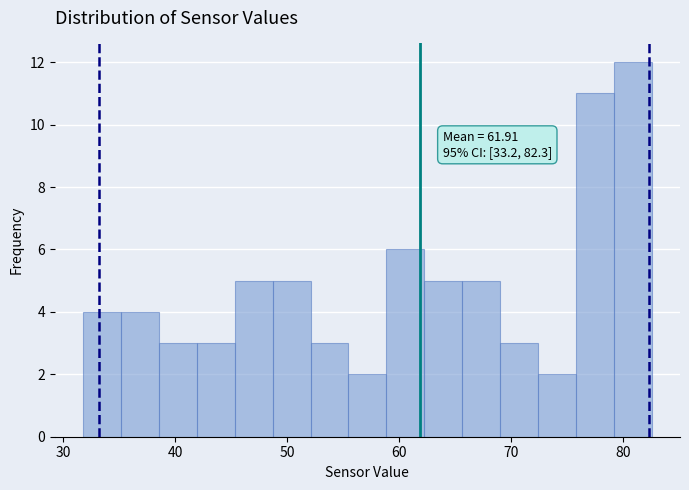

Read against the x-axis, roughly where is the centre of the tallest bar?

81